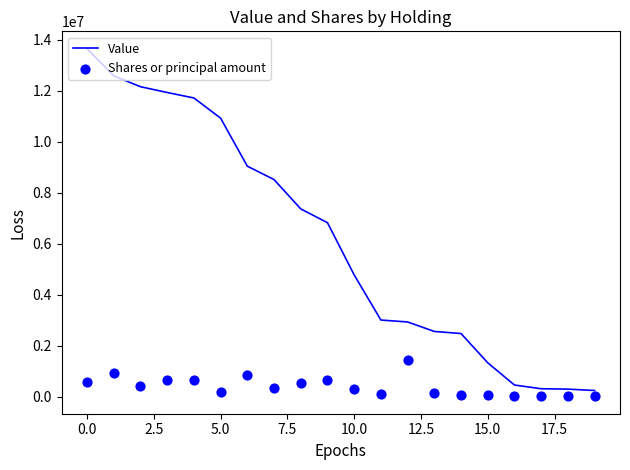

Which series contains the highest Y value?

Value